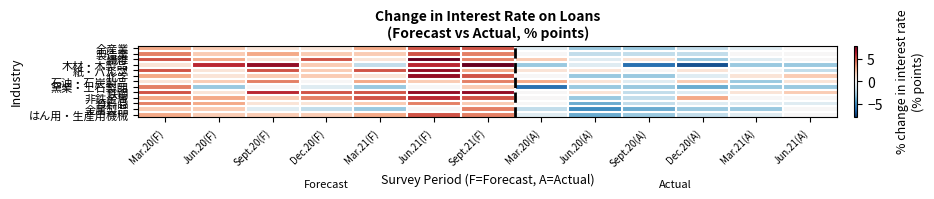

What is the smallest value displayed?

-7